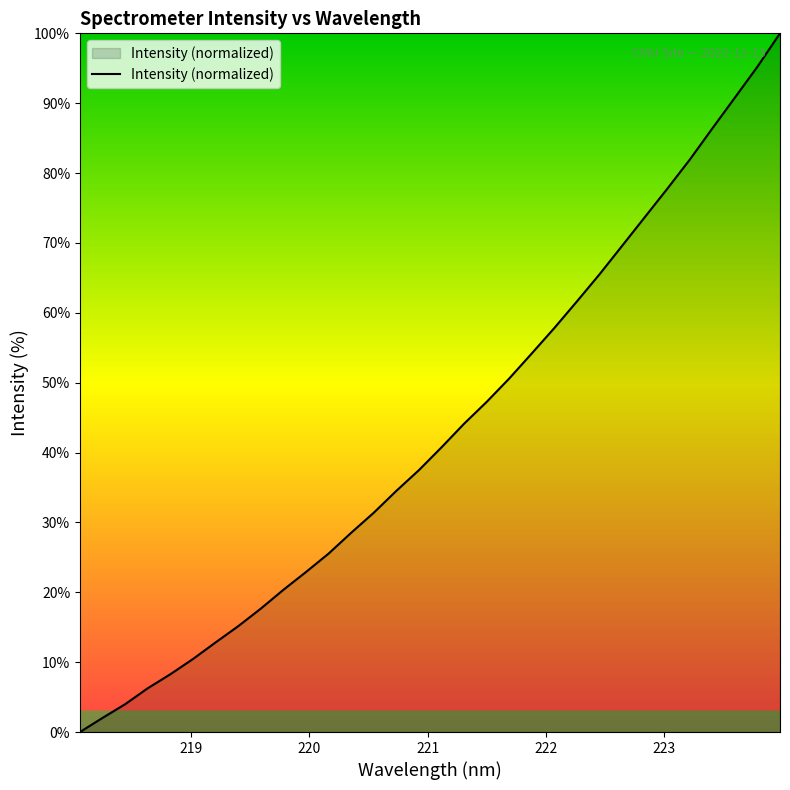

Reading left to right, what are all the values shown in this chart?

0.0	2.0	4.0	6.3	8.3	10.5	12.8	15.1	17.7	20.4	22.9	25.5	28.5	31.4	34.5	37.5	40.7	44.1	47.3	50.6	54.2	57.8	61.6	65.5	69.6	73.7	77.7	81.9	86.4	90.8	95.2	100.0